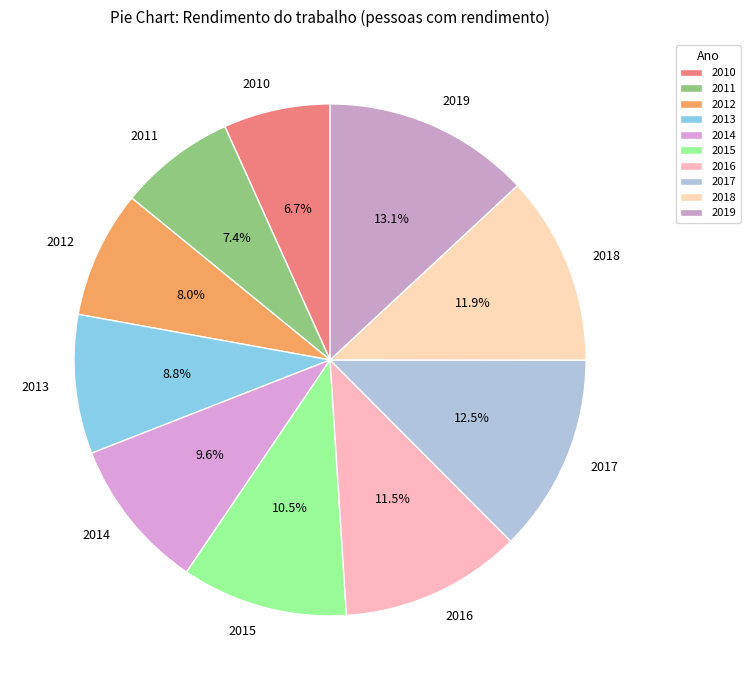

What is the largest slice in the pie chart?

2019